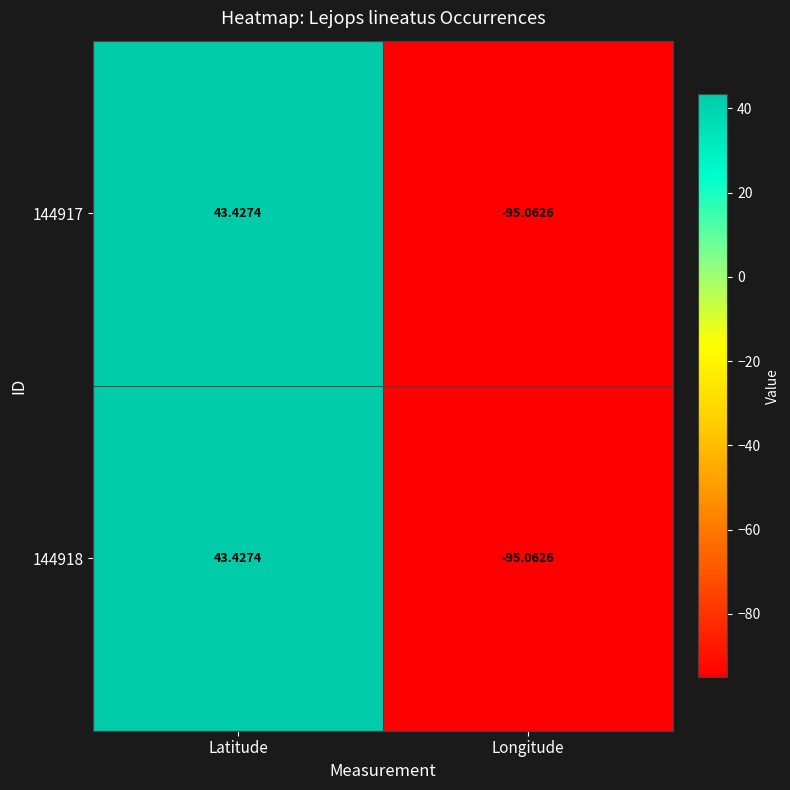

Is the value of 144918 at Latitude greater than the value of 144917 at Longitude?

Yes